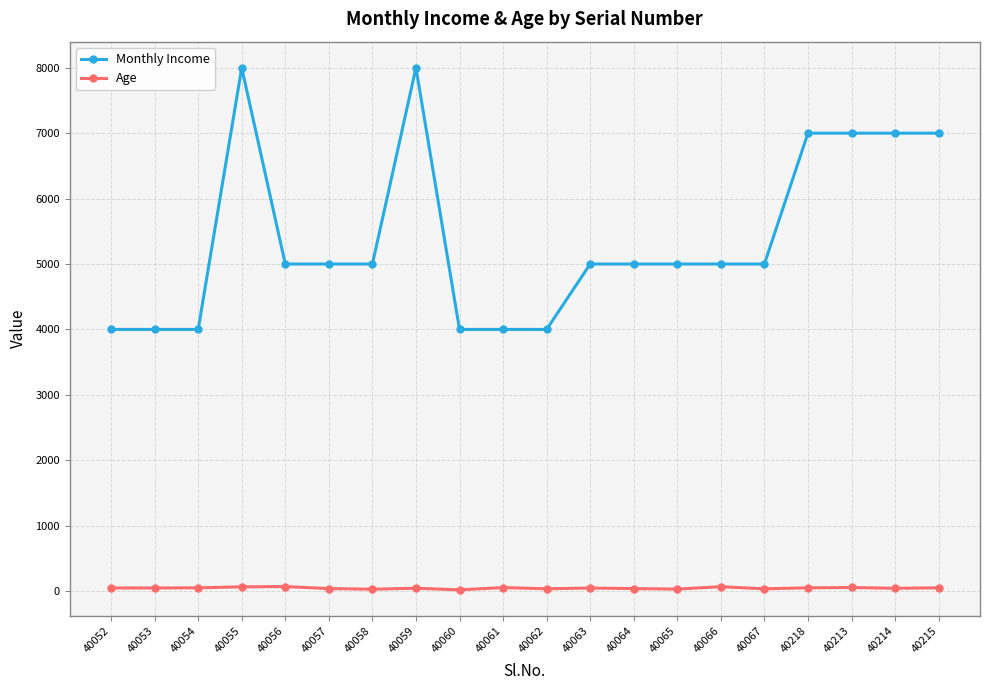

What is the value of the Age point at the 7th from the left?

29